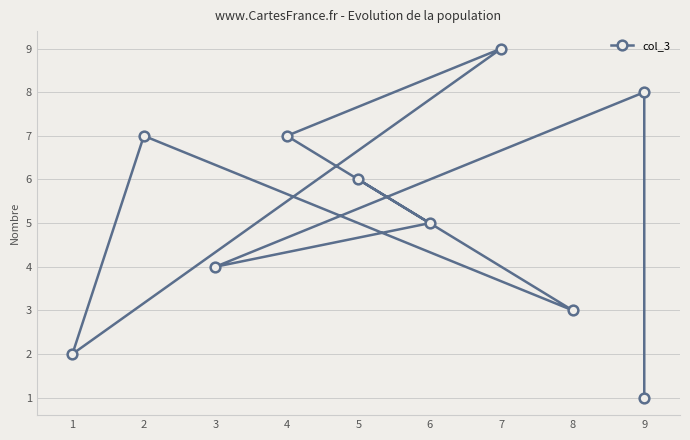

The value at 2 is 12. True or false?

False